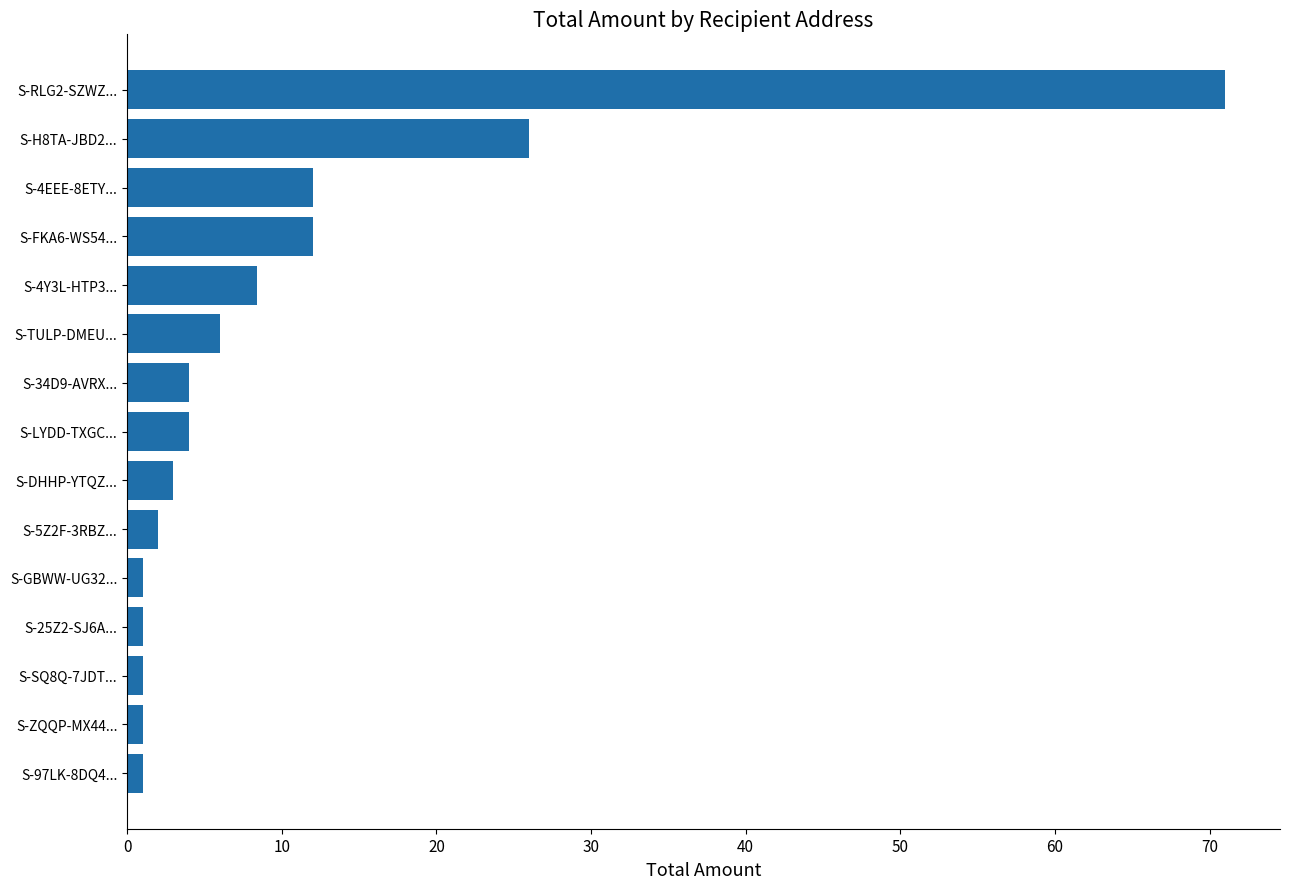

What is the maximum value shown in the chart?

71.0